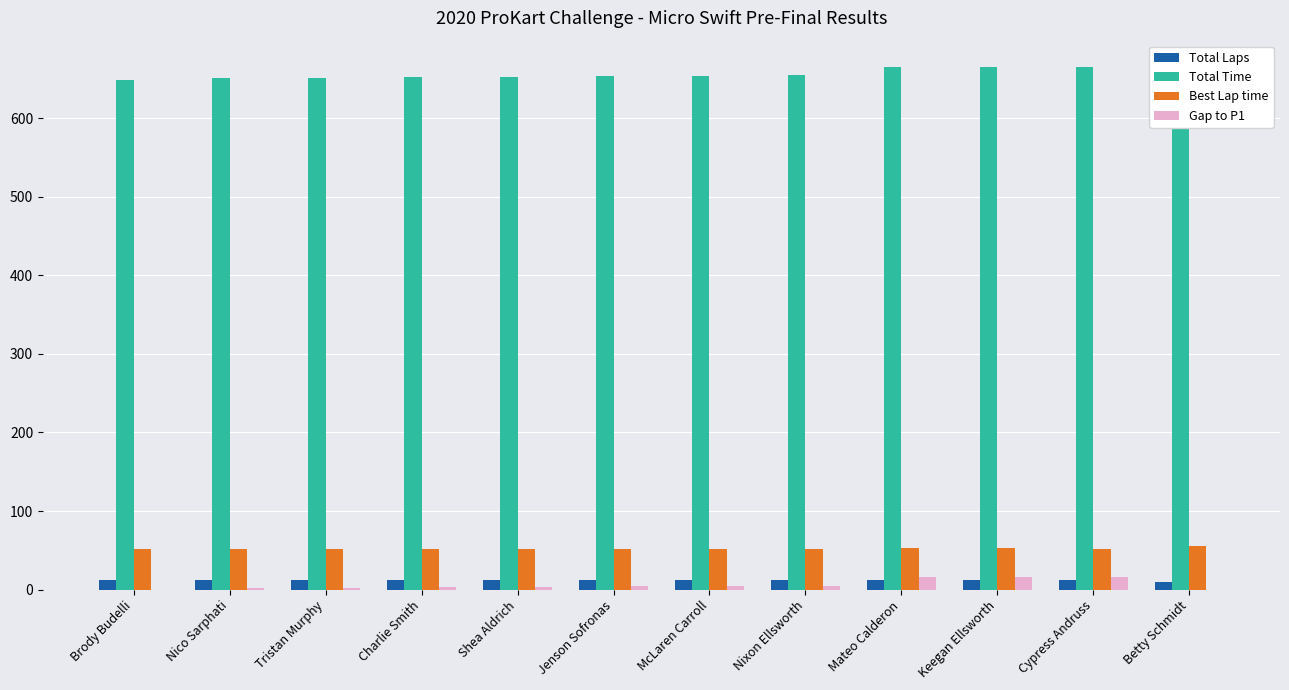

What are all the series names shown in the legend?

Total Laps, Total Time, Best Lap time, Gap to P1